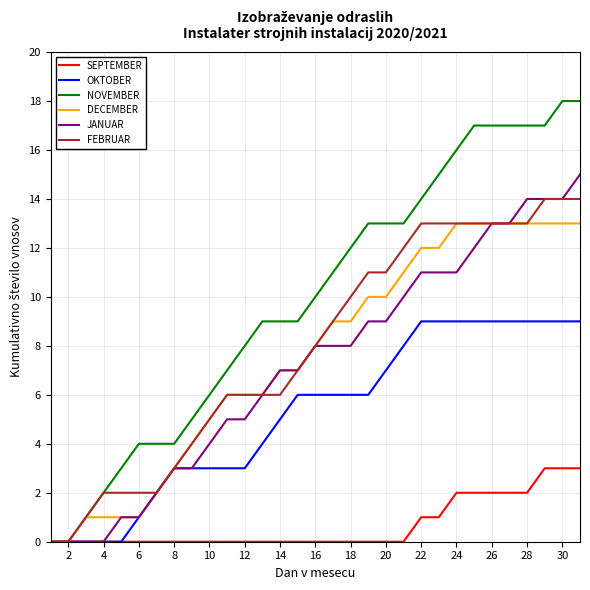

Which series has the largest range (max minus min)?

NOVEMBER